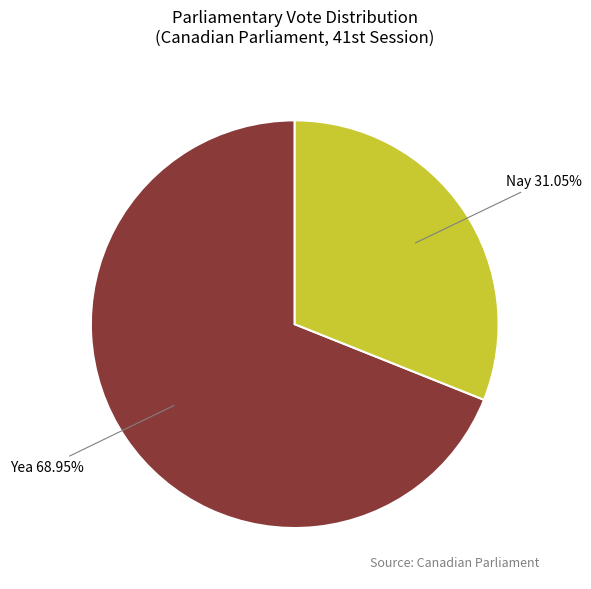

Combined, do Nay and Yea account for over 50%?

Yes